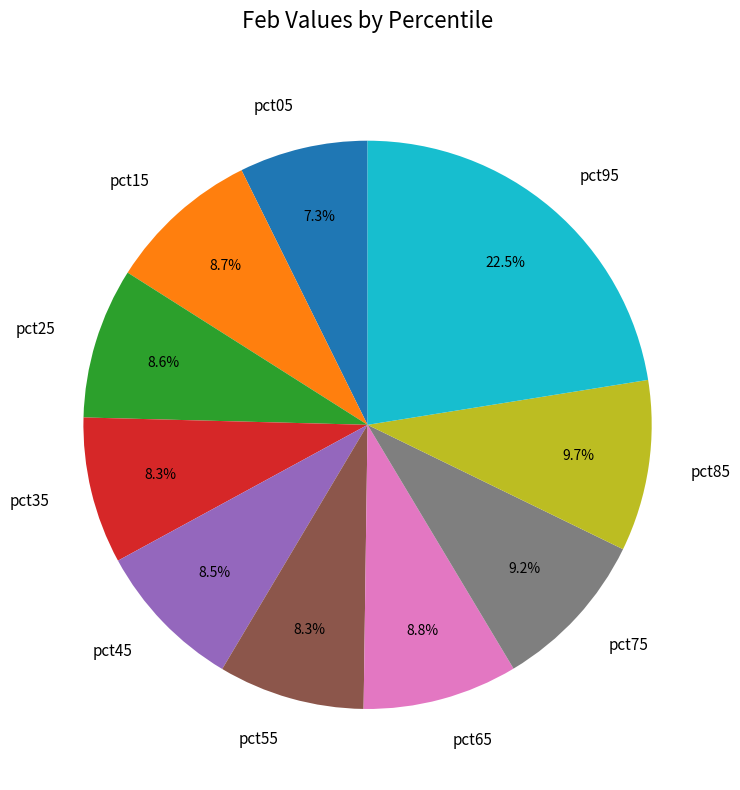

Is there any slice that represents more than half of the pie?

No